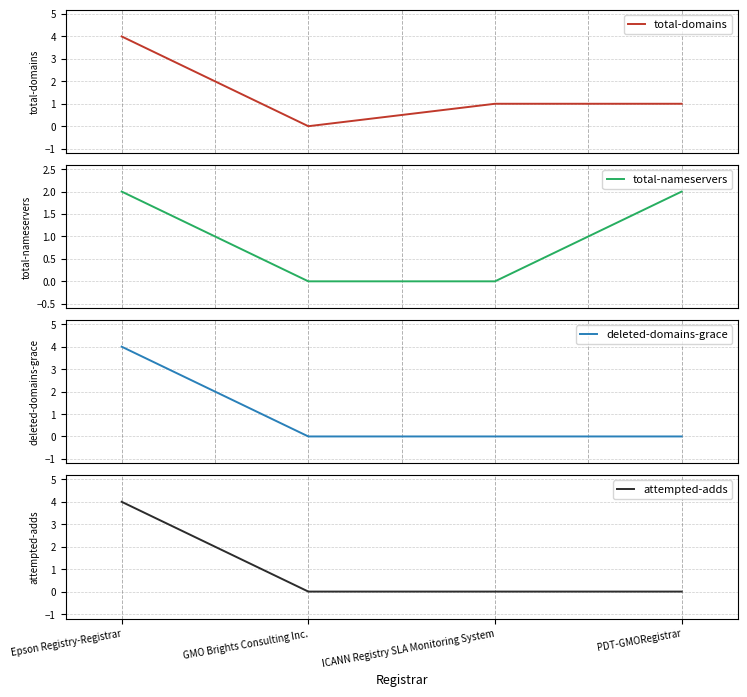

What is the sum of all total-domains values?

6